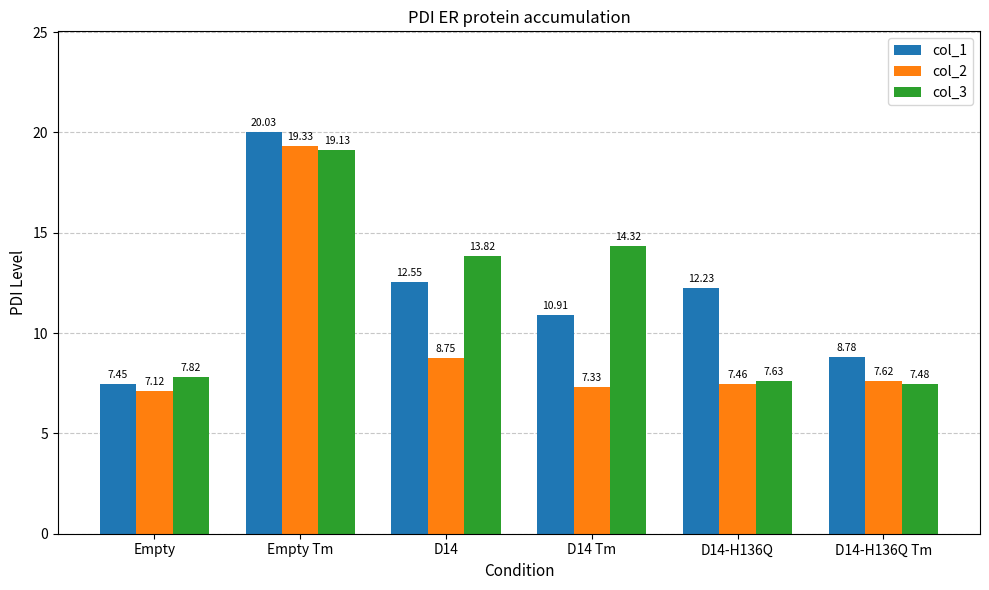

What is the average value of the col_2 series?

9.6